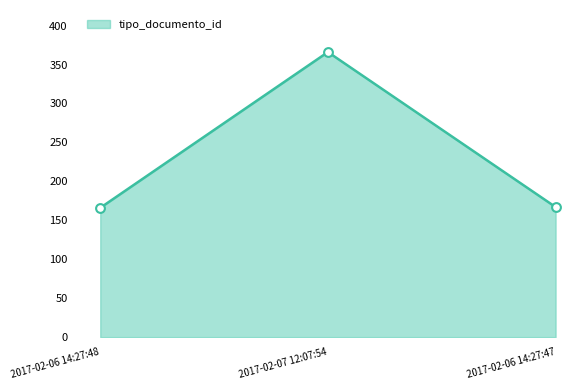

Approximately how many times larger is the value at 2017-02-07 12:07:54 compared to 2017-02-06 14:27:48?

2.2